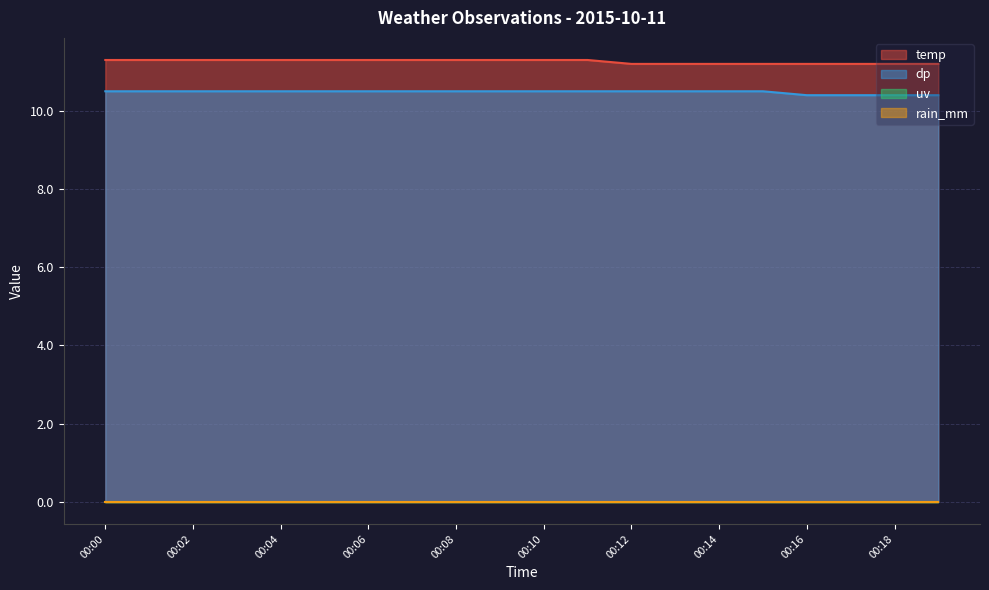

At which label does temp reach its peak?

00:00